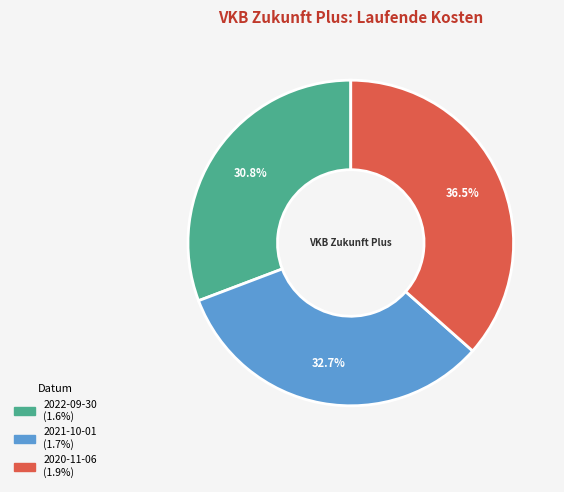

Which has a higher value, 2022-09-30 or 2020-11-06?

2020-11-06